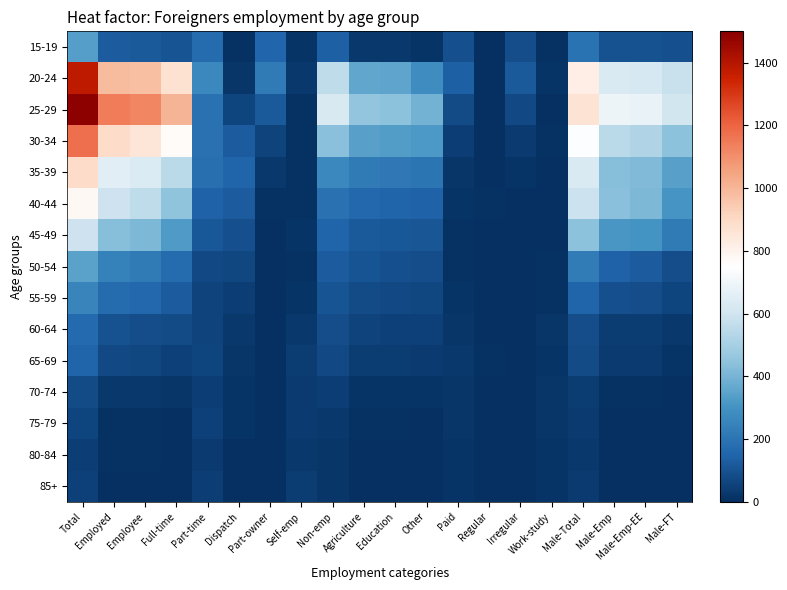

At how many categories does at least one series exceed 44?

17